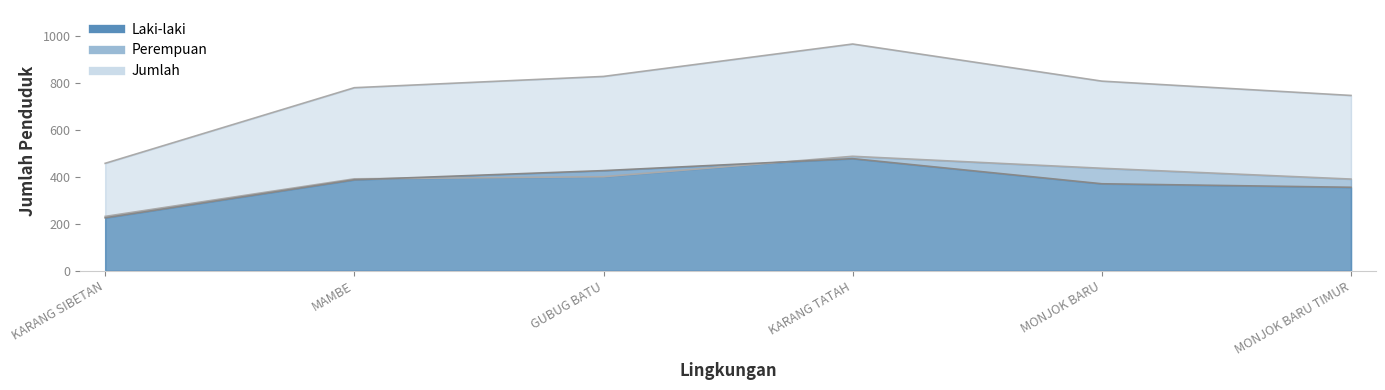

What is the difference between the Laki-laki values at GUBUG BATU and MONJOK BARU?

56